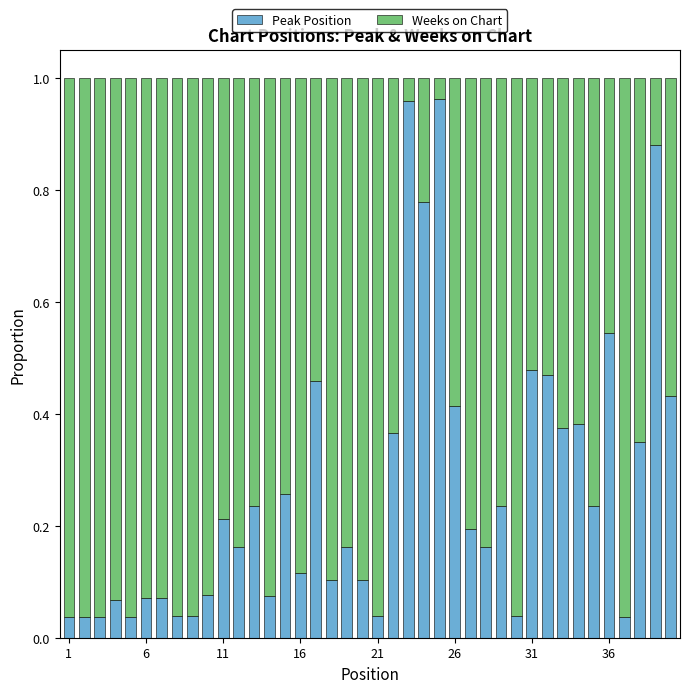

Where is Peak Position nearest to the value 0?

1